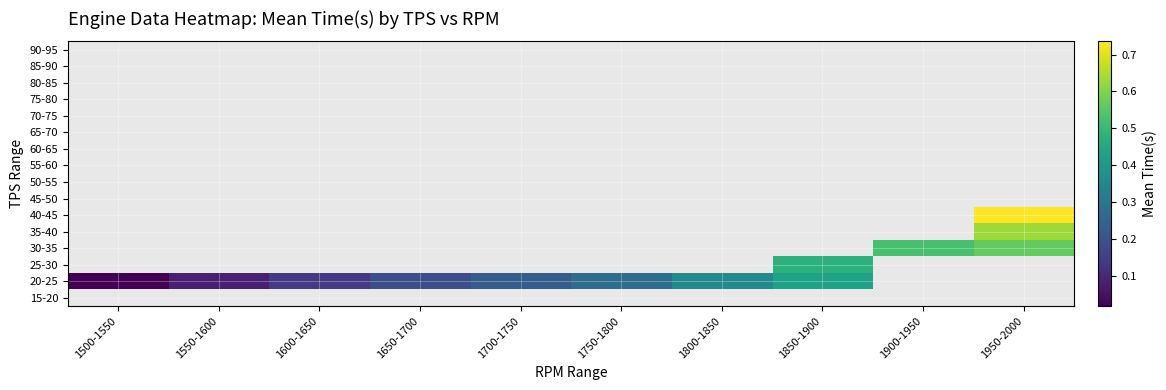

Count the number of data series in this chart.

16